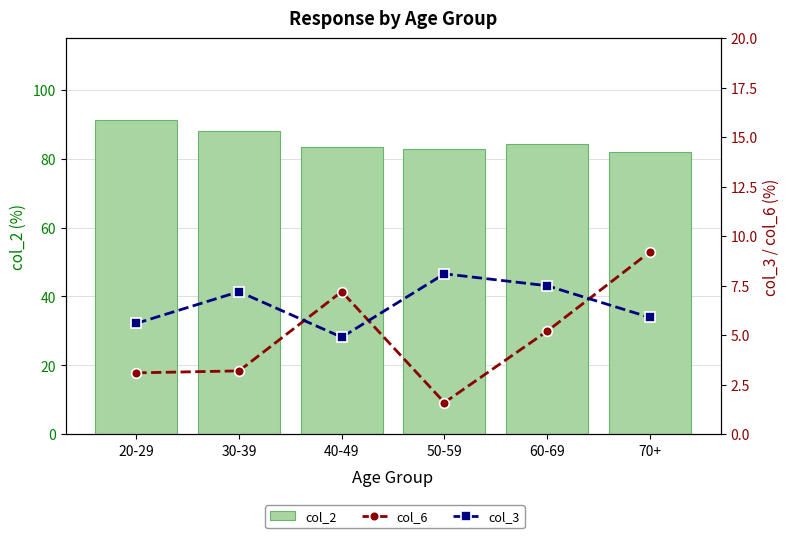

What is the spread (max minus min) of values at 20-29?

88.2